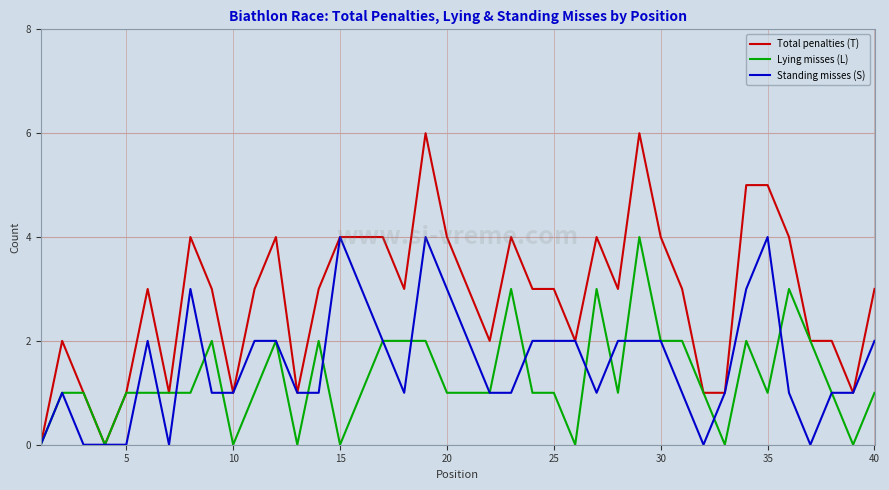

What is the highest value of the Total penalties (T) series?

6